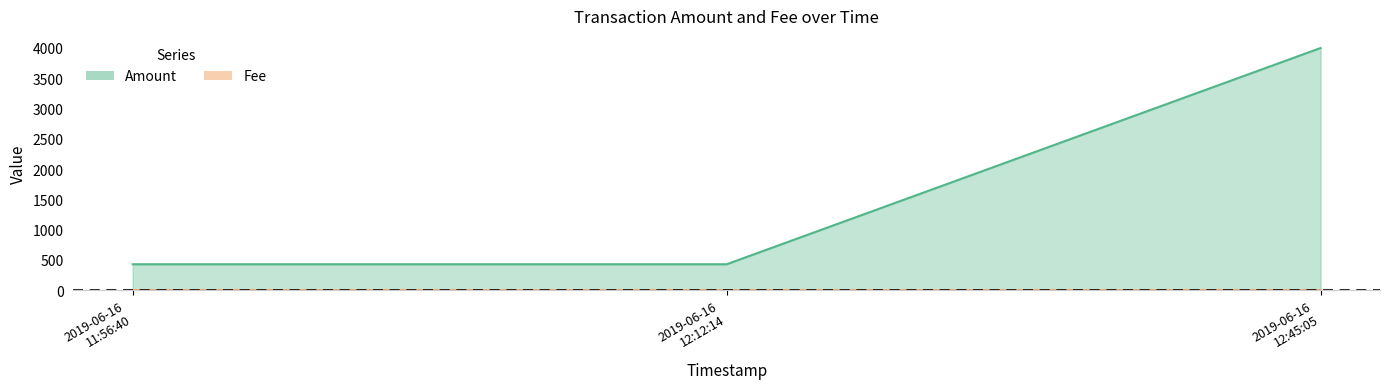

Count the number of data series in this chart.

2